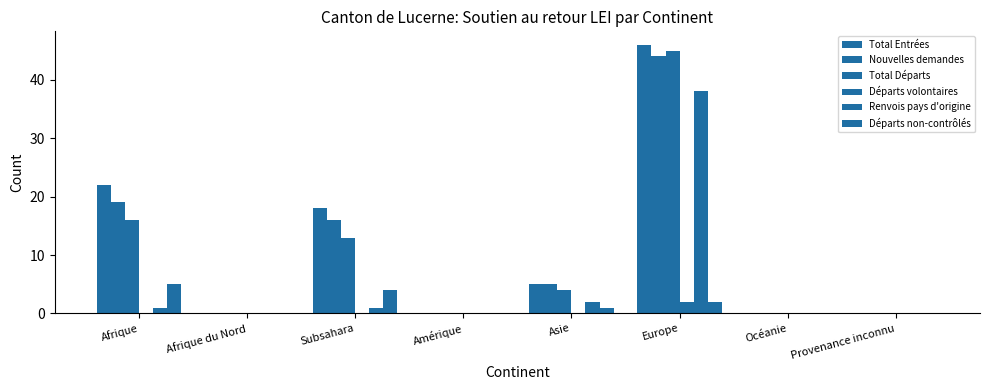

True or false: Renvois pays d'origine has a value of -17 at Afrique du Nord.

False